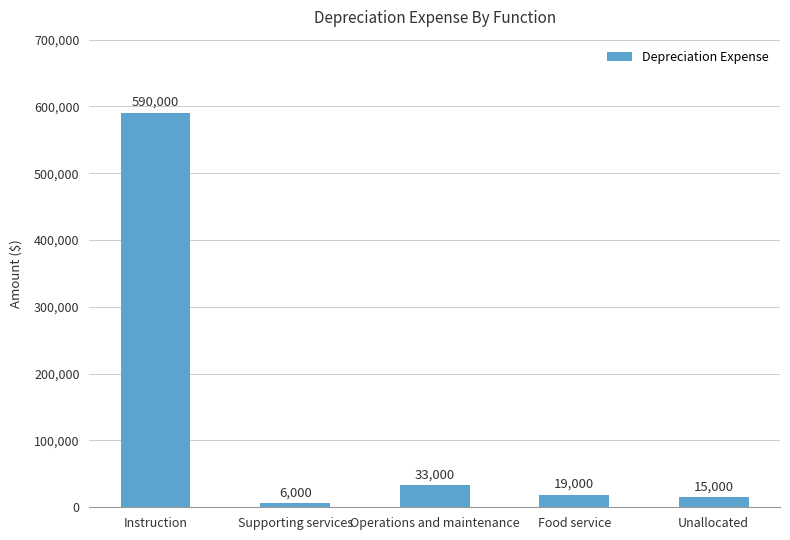

Reading left to right, list all the values displayed in this chart.

Instruction=590000	Supporting services=6000	Operations and maintenance=33000	Food service=19000	Unallocated=15000